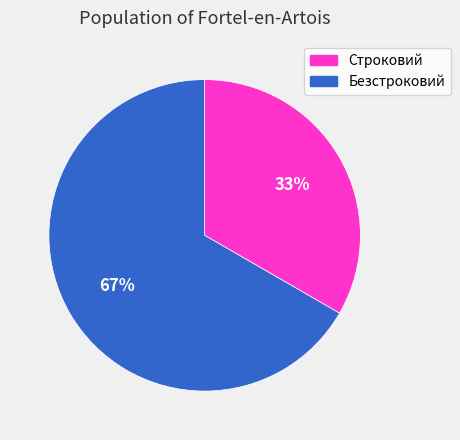

Approximately how many times larger is the value at Строковий compared to Безстроковий?

0.5